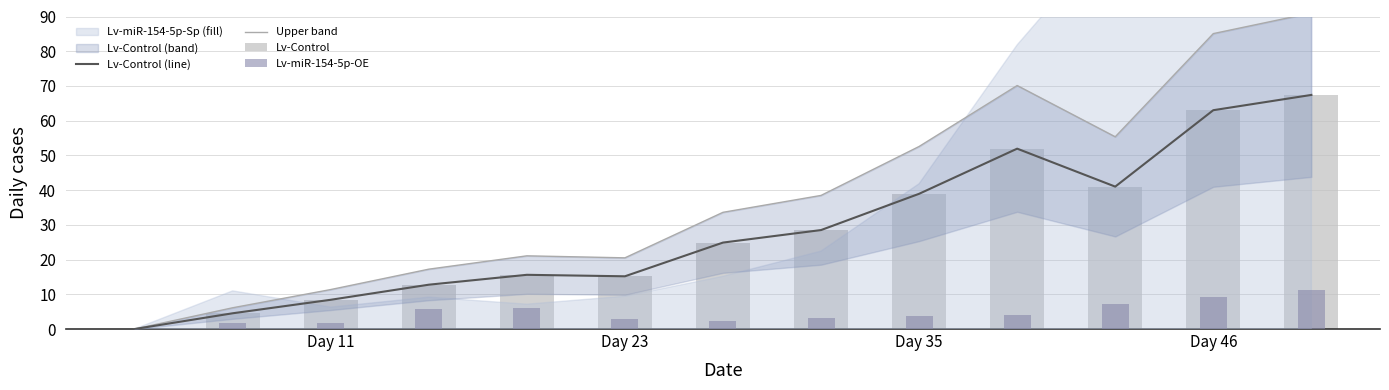

What is the highest value of the Lv-miR-154-5p-OE series?

11.2